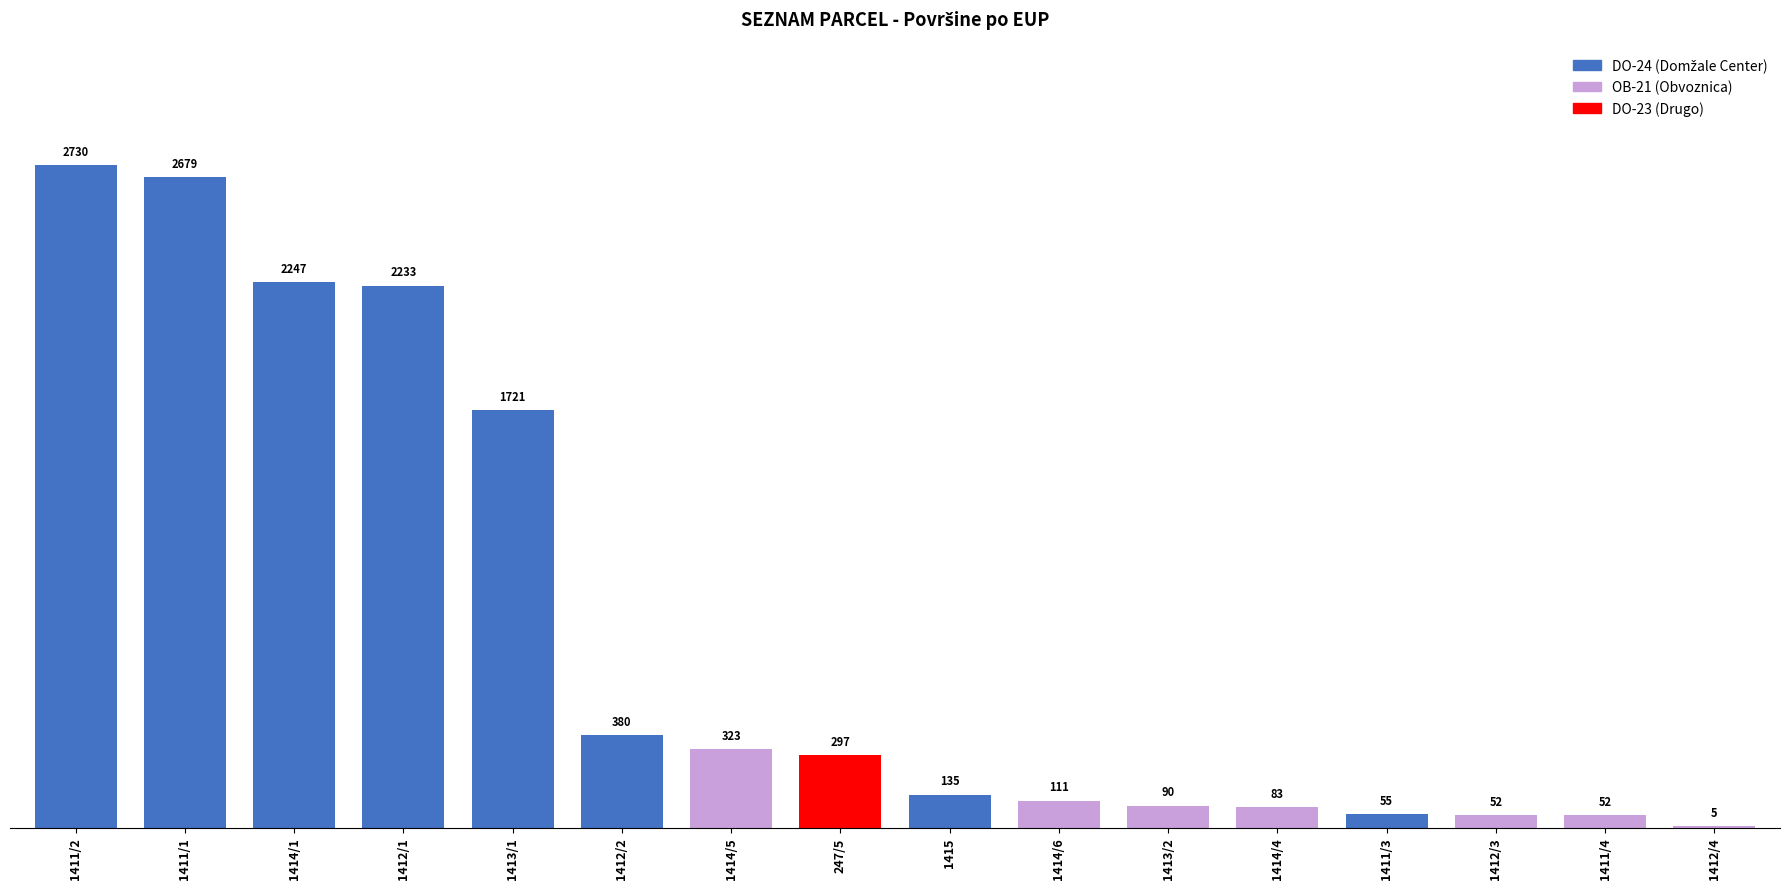

The value at 1411/1 is 584. True or false?

False